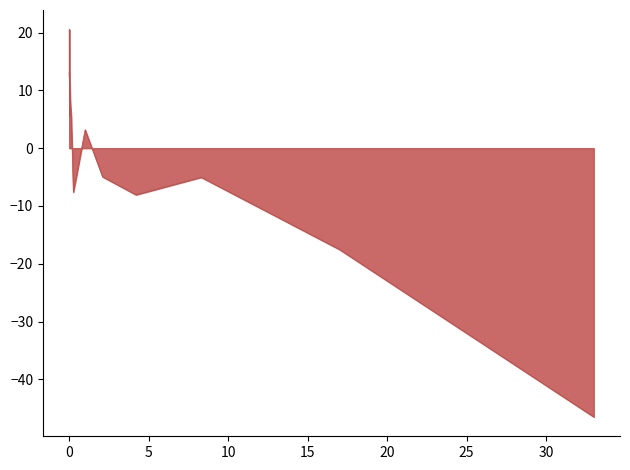

What is the maximum value shown in the chart?

20.6